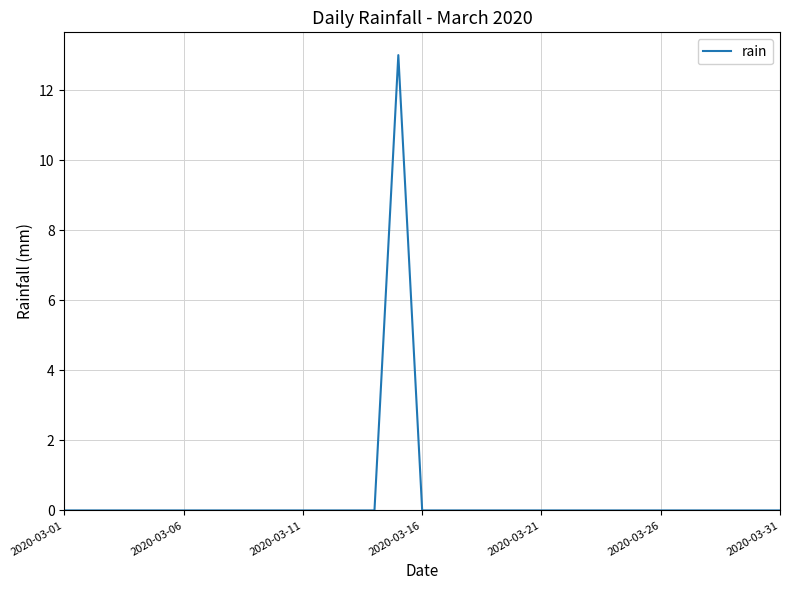

Is this an area chart (filled region under the line)?

No